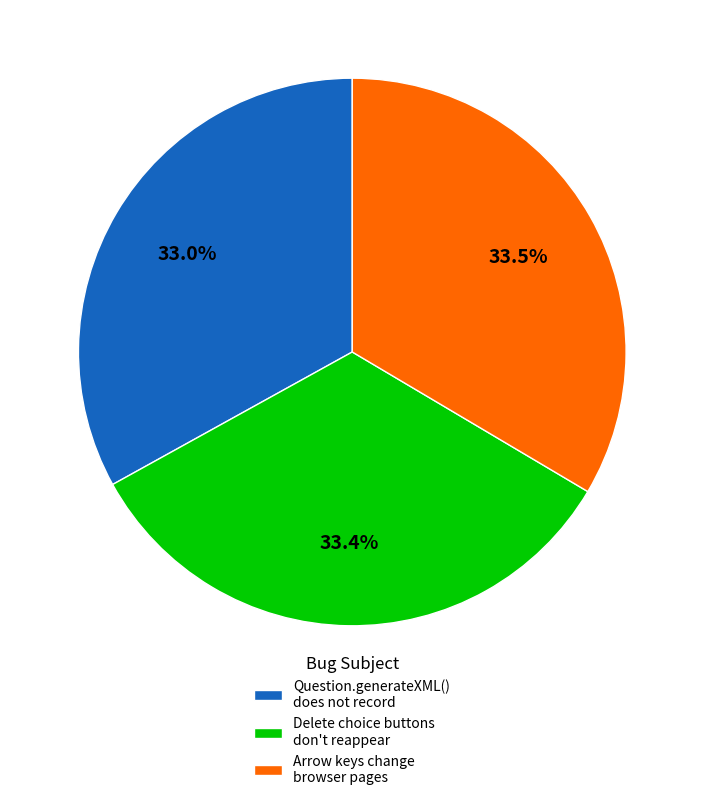

Does Question.generateXML() does not record represent more than half of the total?

No